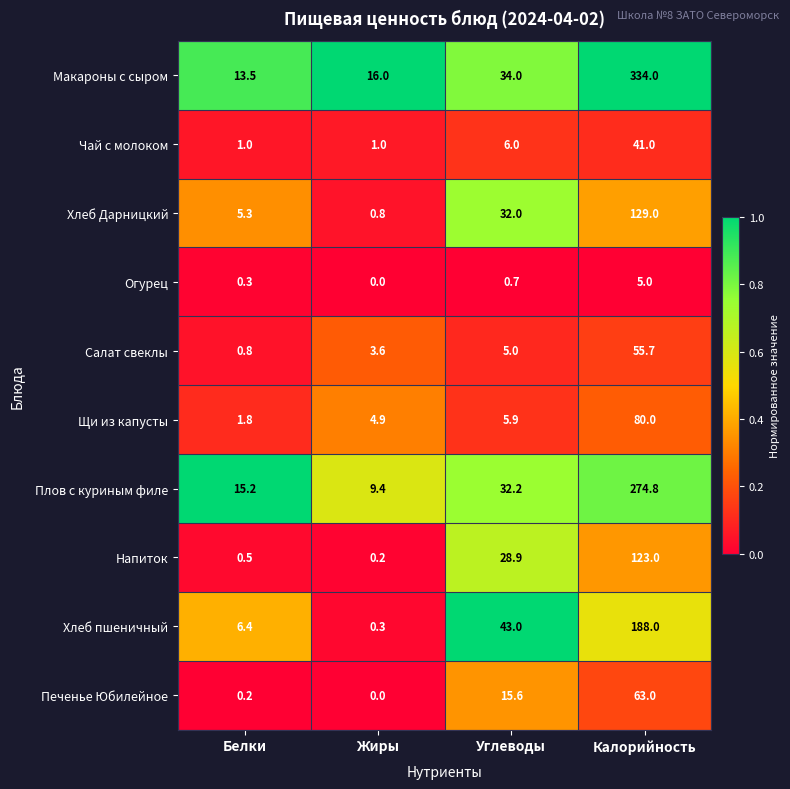

The value of Хлеб пшеничный at Белки is 1.9. True or false?

False